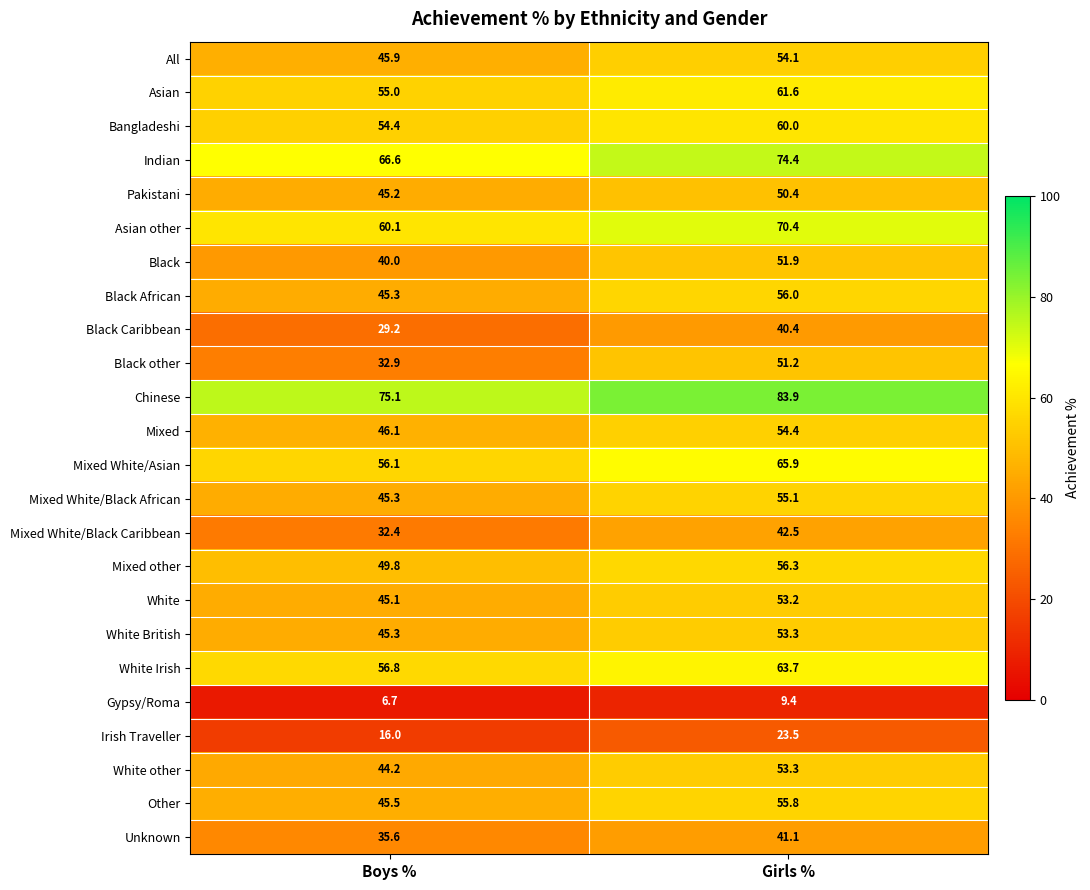

Which series has the largest total across all categories?

Chinese